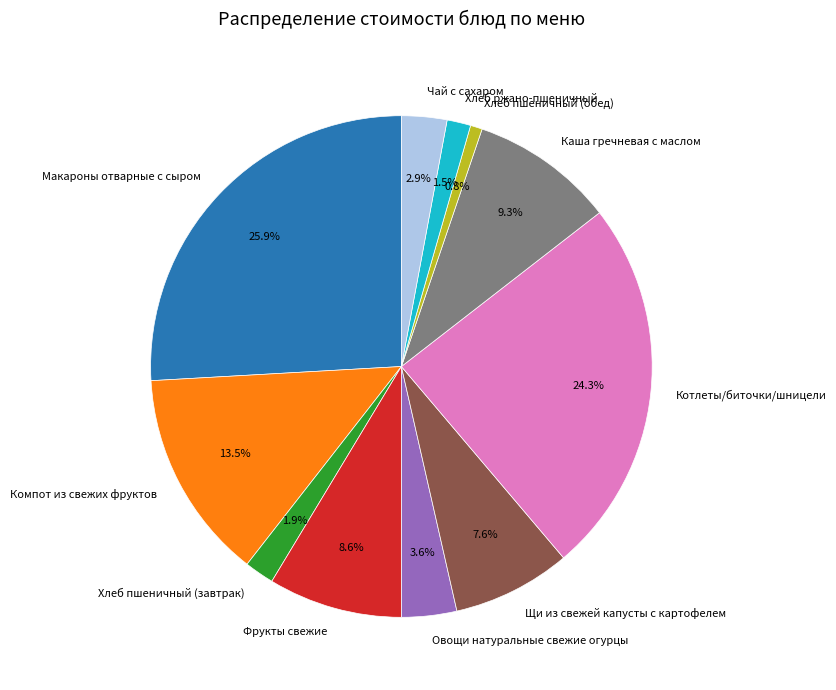

How many segments does this pie chart have?

11